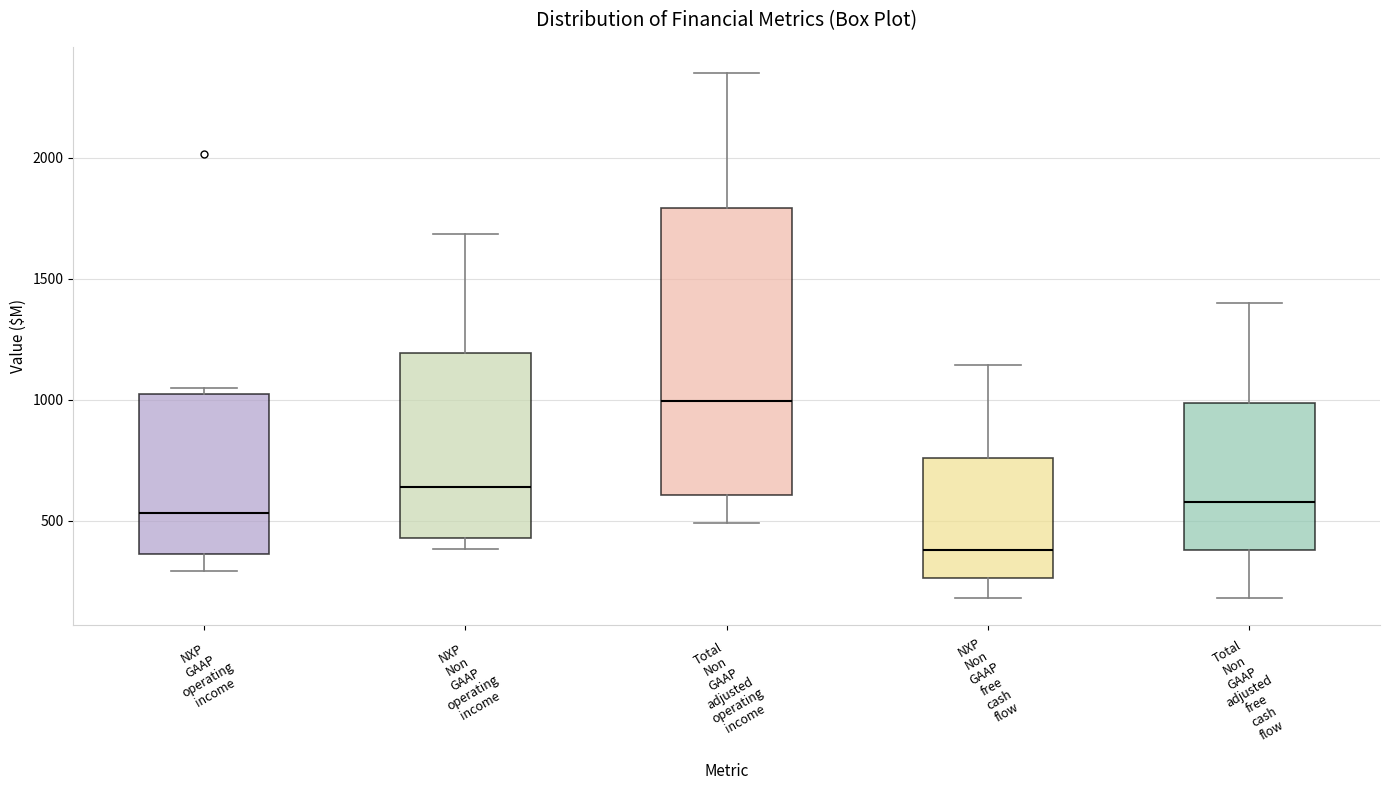

Reading left to right, read every box against the y-axis: the position of its median line, the range the box covers, and the ends of its whiskers. The values are not printed on the chart, so give them approximately, as read against the axis.

NXP GAAP operating income: median 550, box 350 to 1000, whiskers 300 to 1050
NXP Non GAAP operating income: median 650, box 450 to 1200, whiskers 400 to 1700
Total Non GAAP adjusted operating income: median 1000, box 600 to 1800, whiskers 500 to 2350
NXP Non GAAP free cash flow: median 400, box 250 to 750, whiskers 200 to 1150
Total Non GAAP adjusted free cash flow: median 600, box 400 to 1000, whiskers 200 to 1400